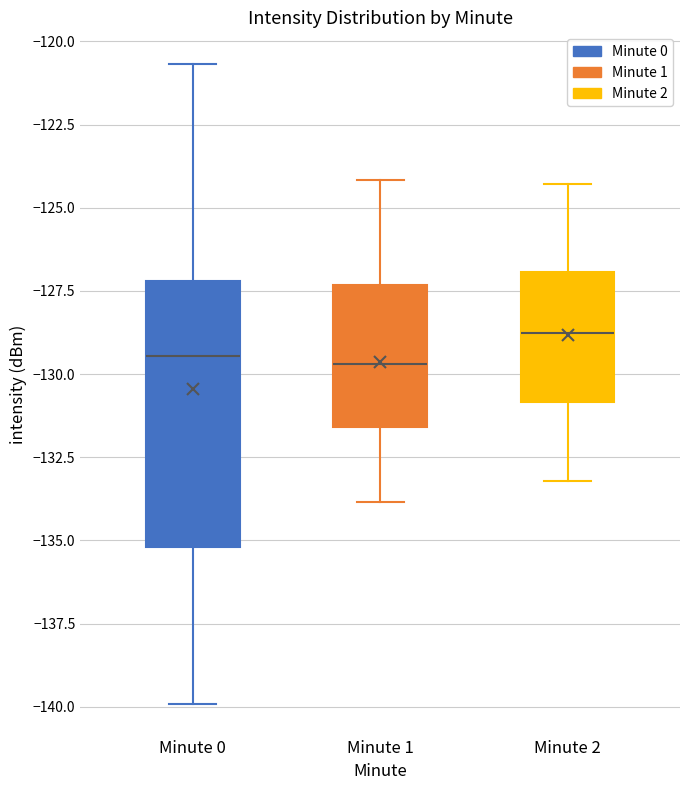

Which box's median line is the highest?

Minute 2